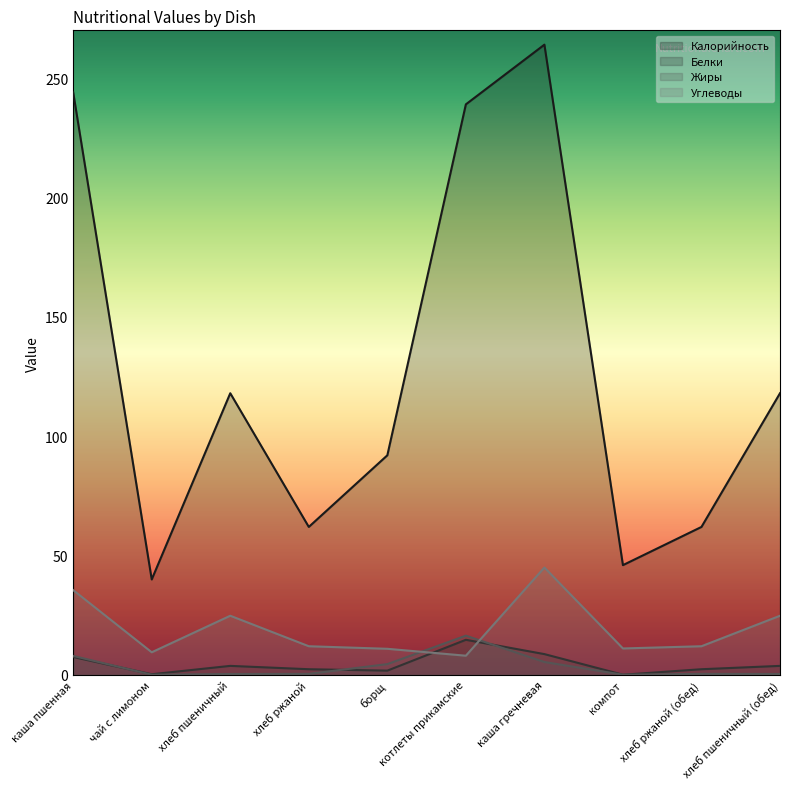

What is the smallest value displayed?

0.1